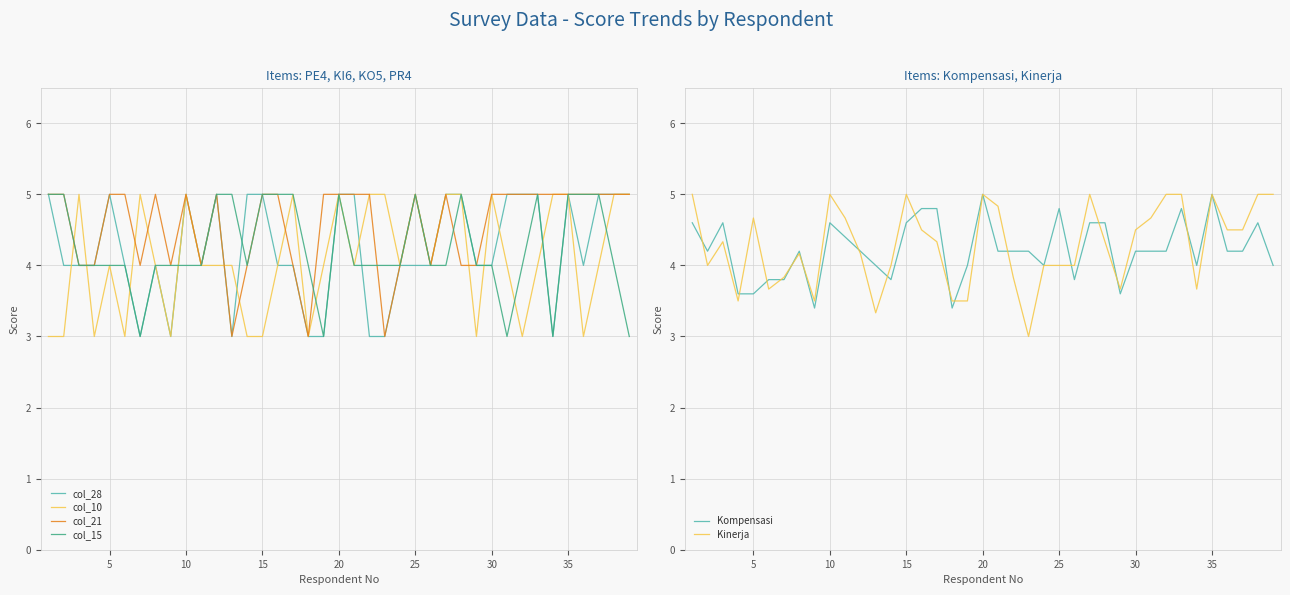

How many values in the Kinerja series are below 4?

11